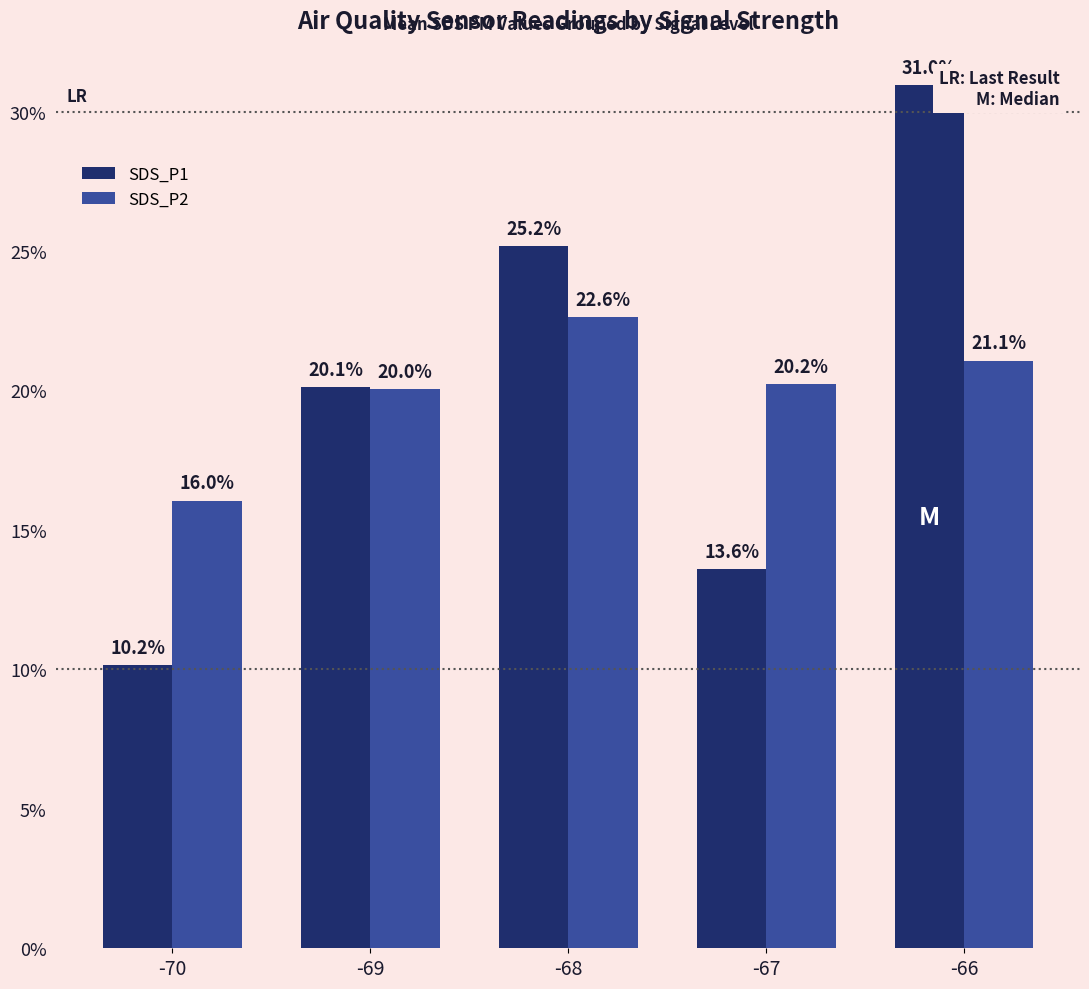

The value of SDS_P2 at -66 is 37.5. True or false?

False